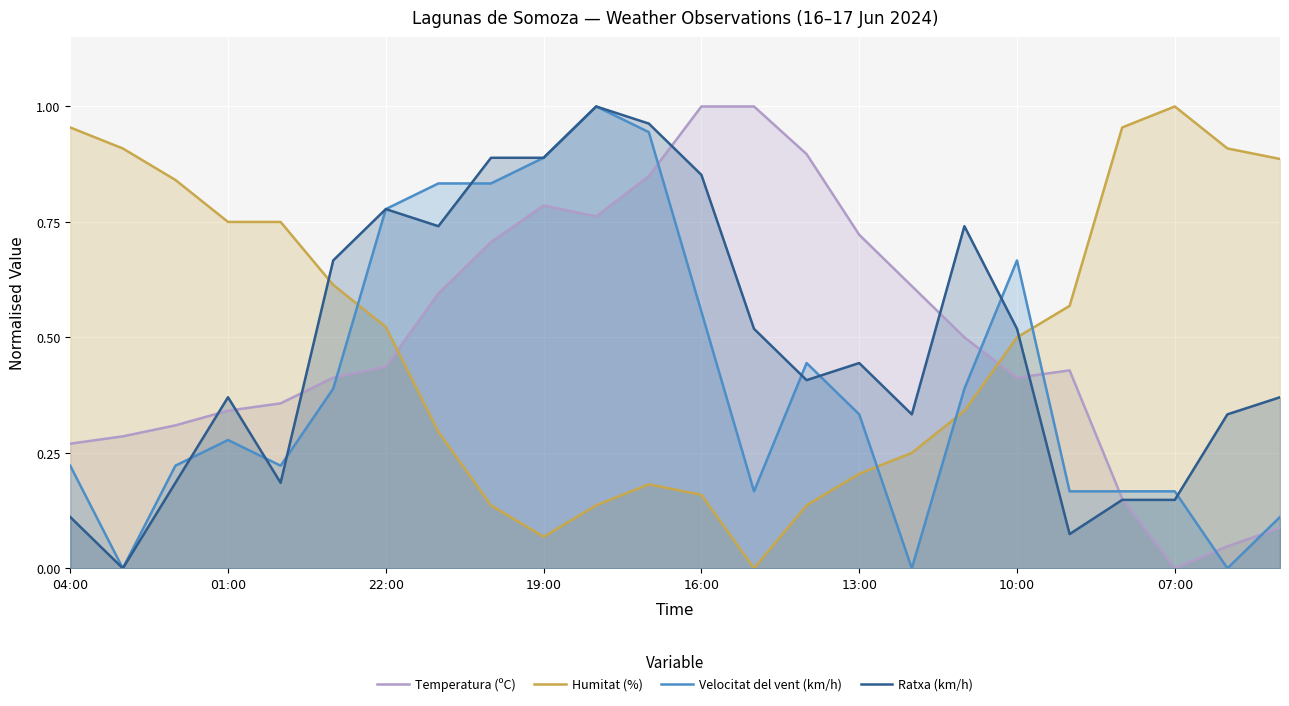

The value of Velocitat del vent (km/h) at 01:00 is 0.2. True or false?

False